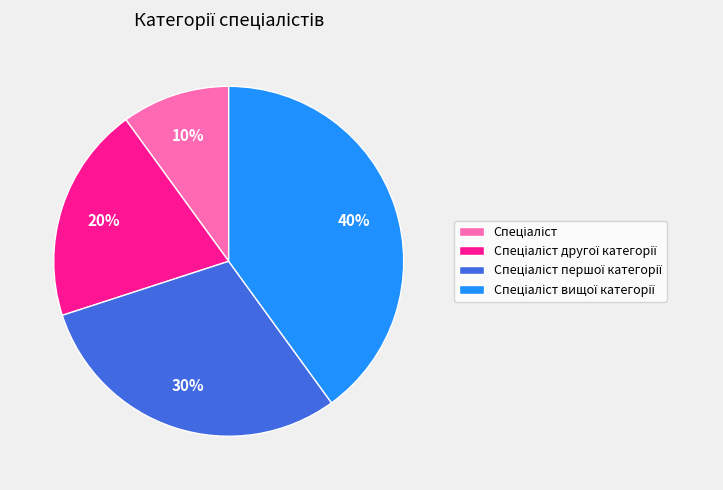

To the nearest percent, what is the difference between the largest and smallest slice percentages?

30%